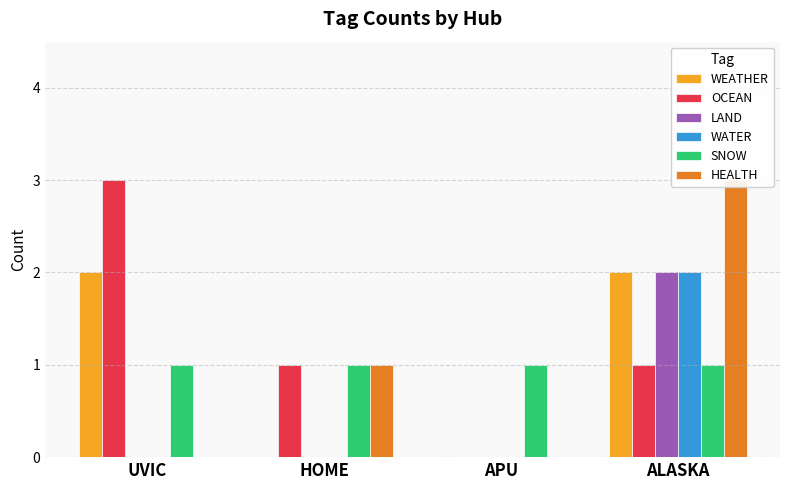

Which series has the largest total across all categories?

OCEAN